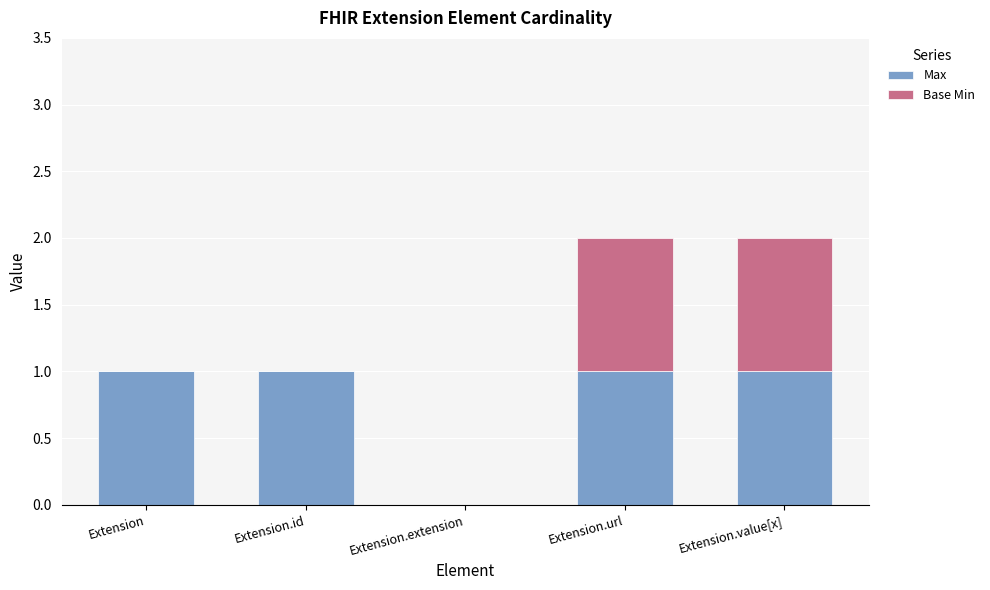

Reading left to right, list the values for the Max series.

Extension=1	Extension.id=1	Extension.extension=0	Extension.url=1	Extension.value[x]=1